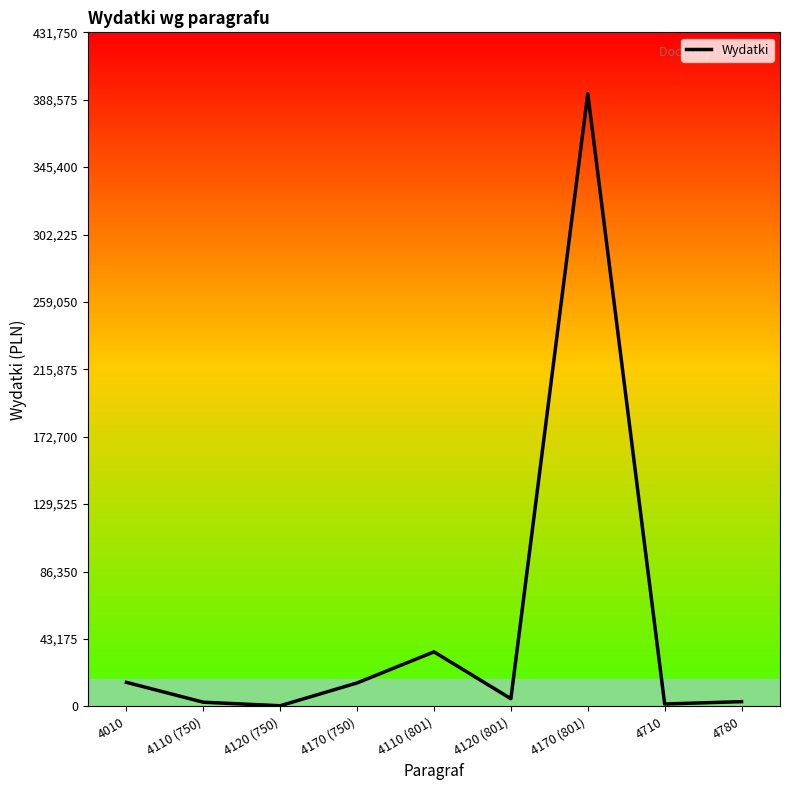

How many distinct data groups are displayed?

1